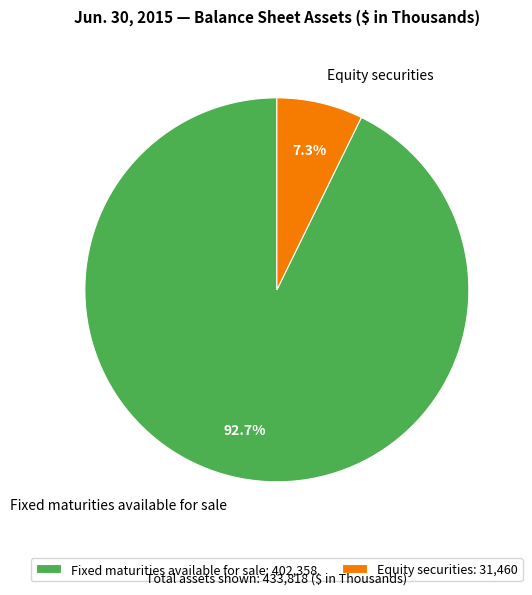

Rank the categories by value from lowest to highest.

Equity securities, Fixed maturities available for sale